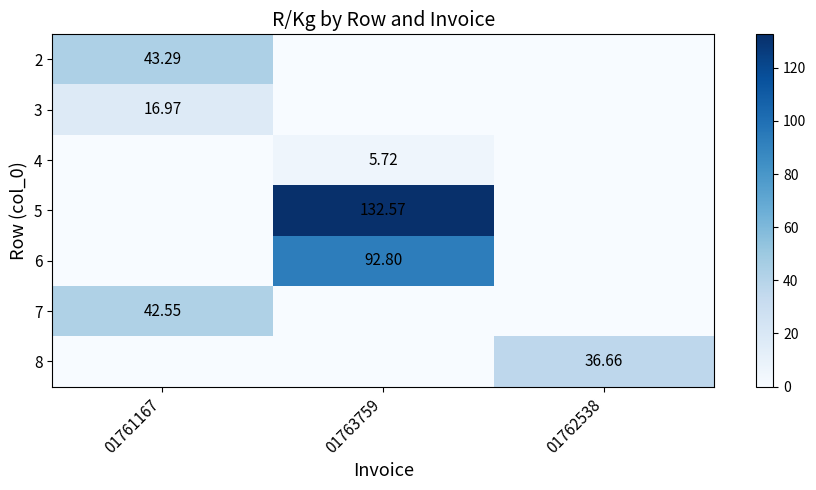

Is the value of 2 at 01761167 greater than the value of 4 at 01763759?

Yes